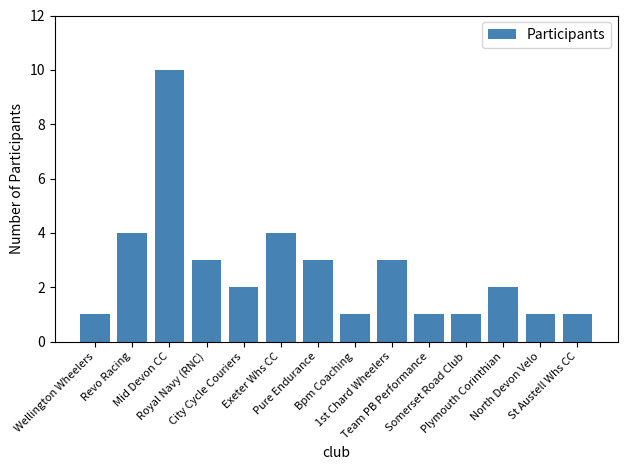

Which category has the highest value across all series?

Mid Devon CC